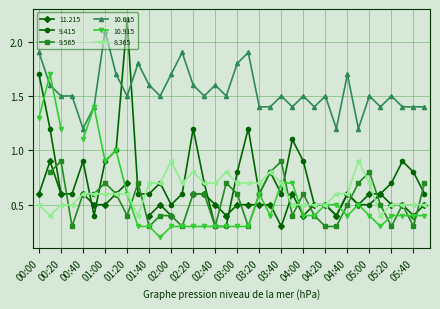

True or false:  10.615 has more than 1 interior local peaks.

True